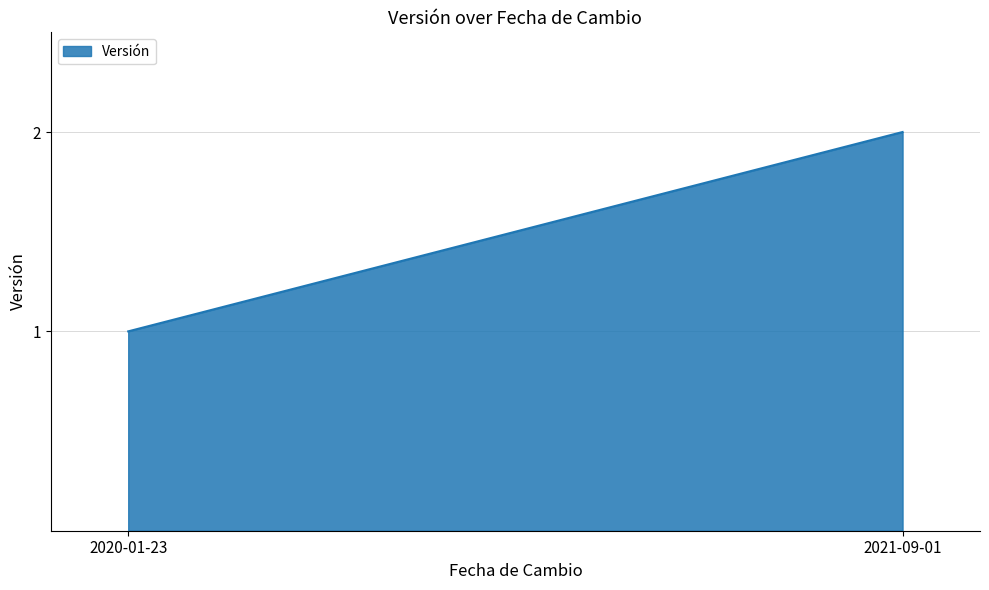

Reading right to left, transcribe all the data shown in this chart.

2	1